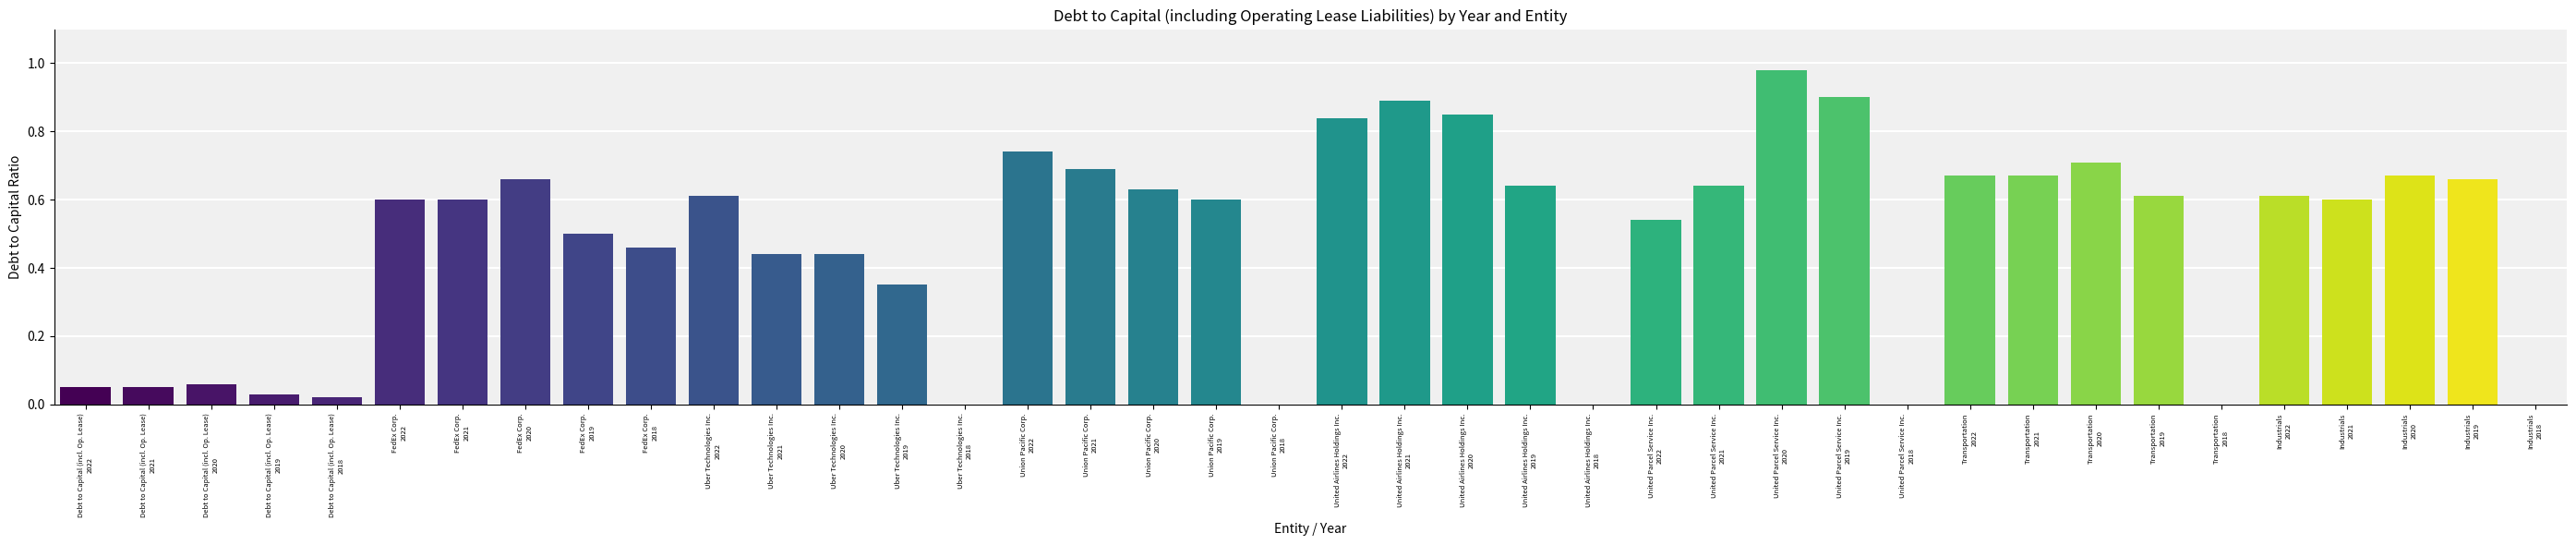

What is the change in value from United Airlines Holdings Inc.
2020 to United Parcel Service Inc.
2021?

-0.2